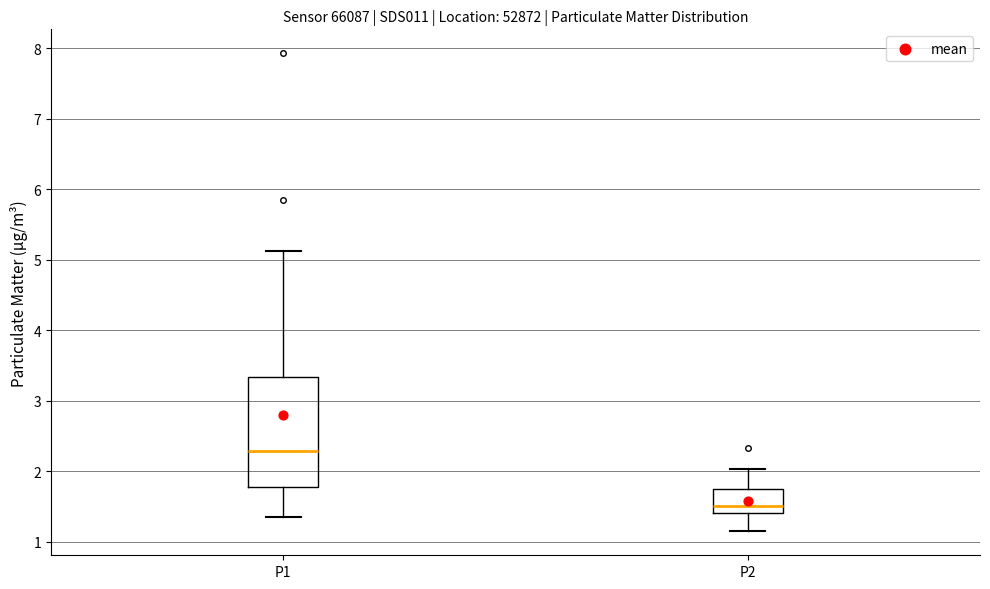

Comparing the boxes themselves (not the whiskers), which one is the tallest?

P1